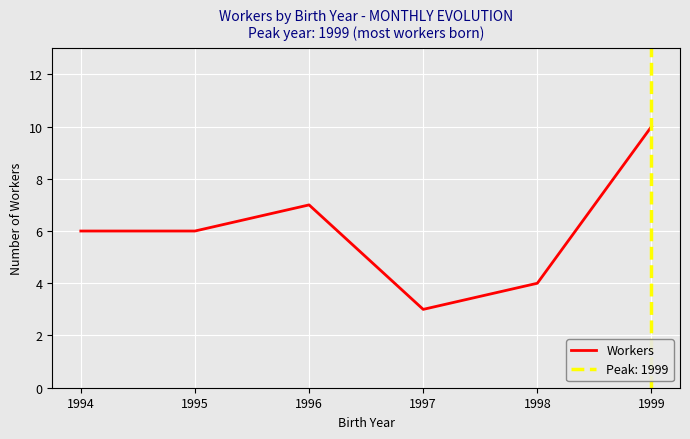

Between 1997 and 1996, which is larger?

1996